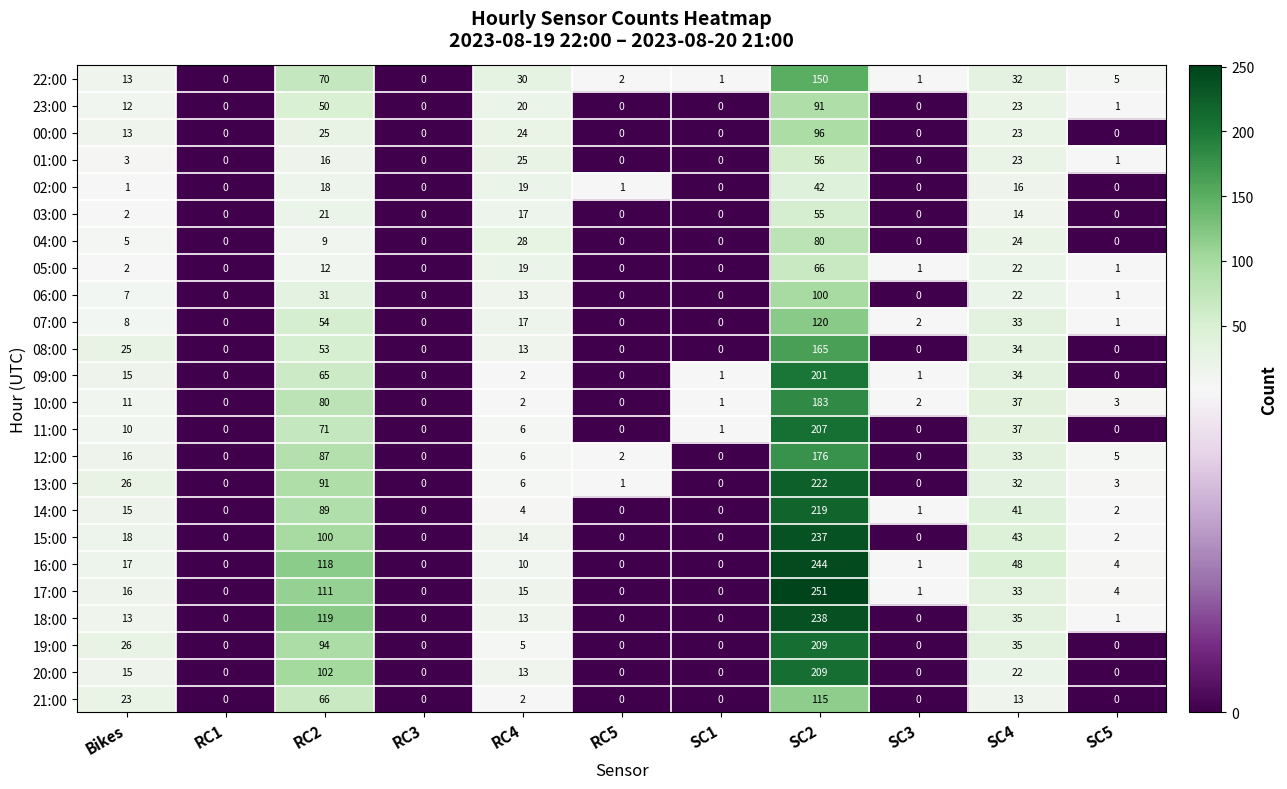

True or false: 00:00 has a value of 23 at SC4.

True